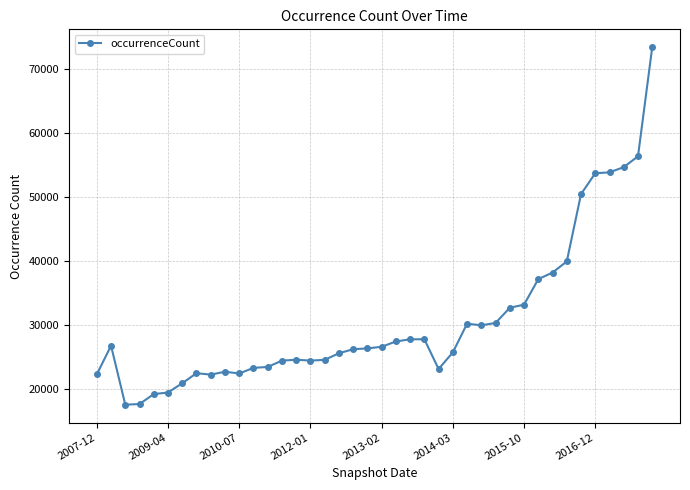

What is the sum of all values?

1227725